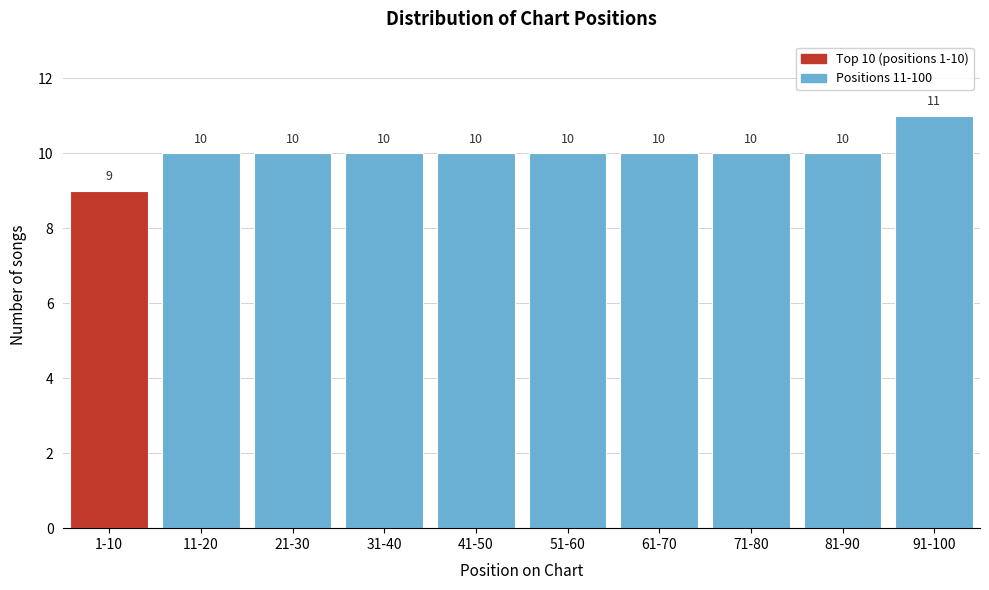

Reading right to left, transcribe all the data shown in this chart.

11	10	10	10	10	10	10	10	10	9